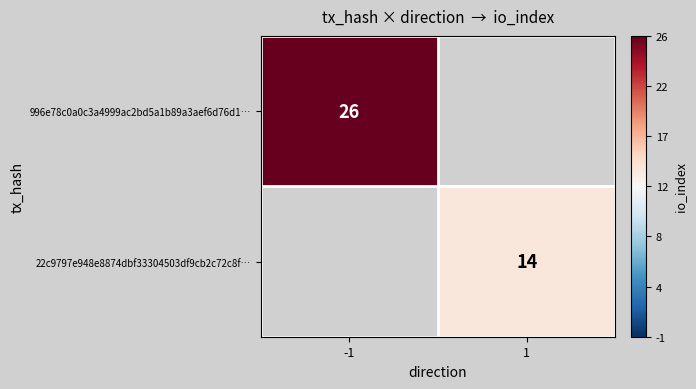

The 22c9797e948e8874dbf33304503df9cb2c72c8f… series shows 6 at 1. True or false?

False